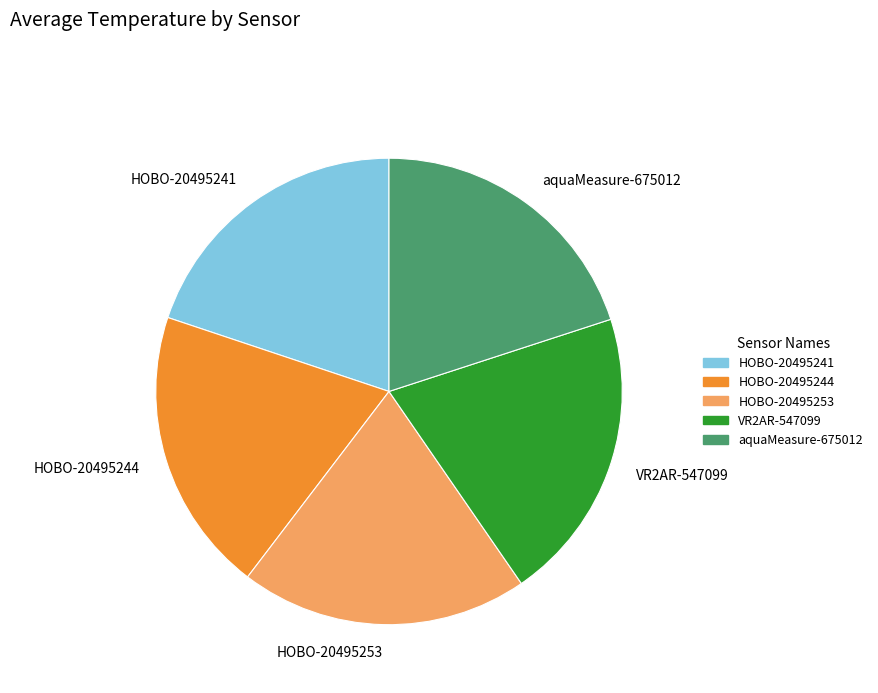

Is there a majority slice in this chart?

No